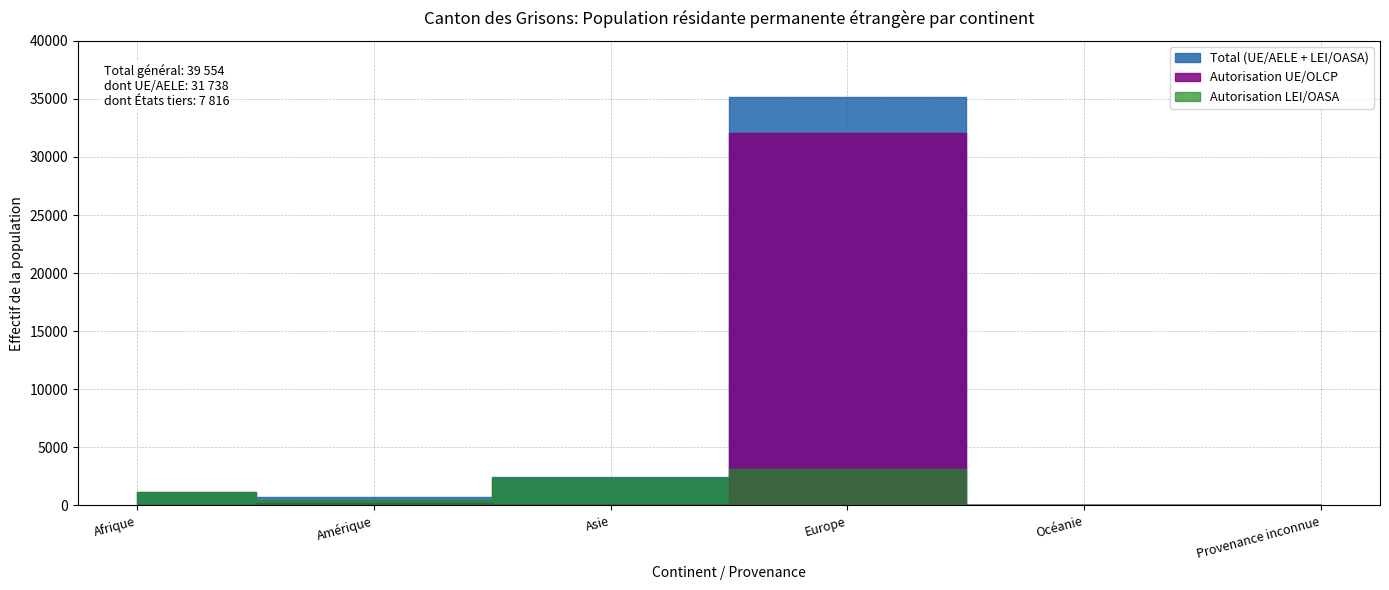

Which category has the highest value in the Autorisation LEI/OASA series?

Europe